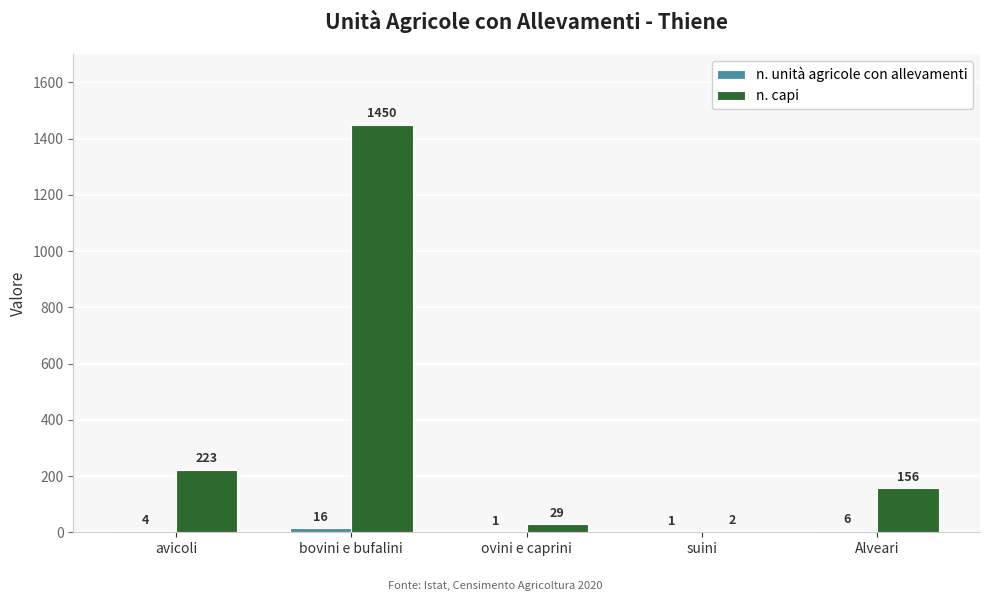

Are the bars horizontal?

No